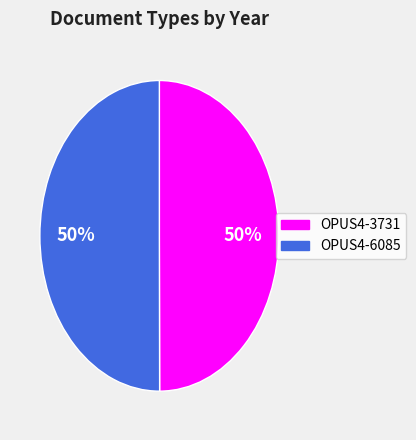

To the nearest percent, what is the combined percentage of OPUS4-3731 and OPUS4-6085?

100%